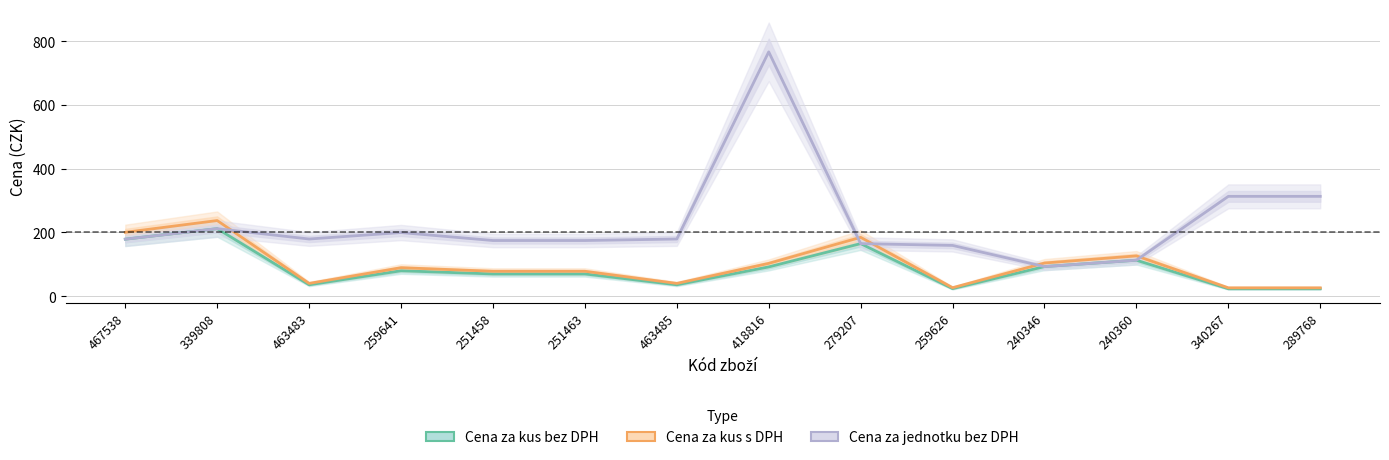

How many times do Cena za kus s DPH and Cena za jednotku bez DPH cross each other?

5